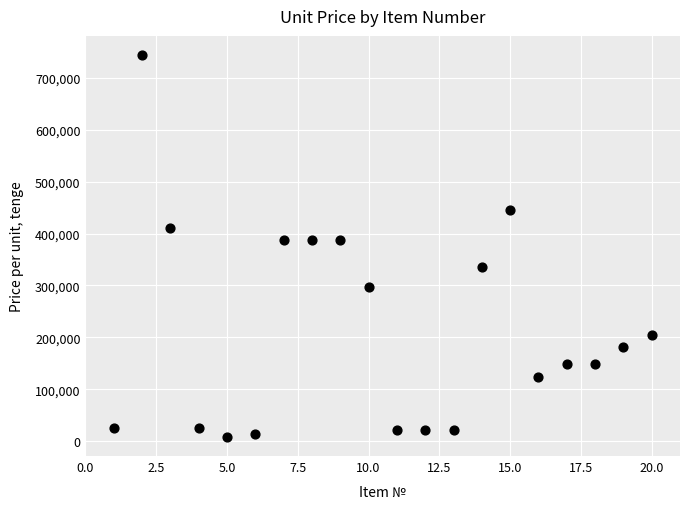

What is the range of Y values (max minus min)?

735021.0